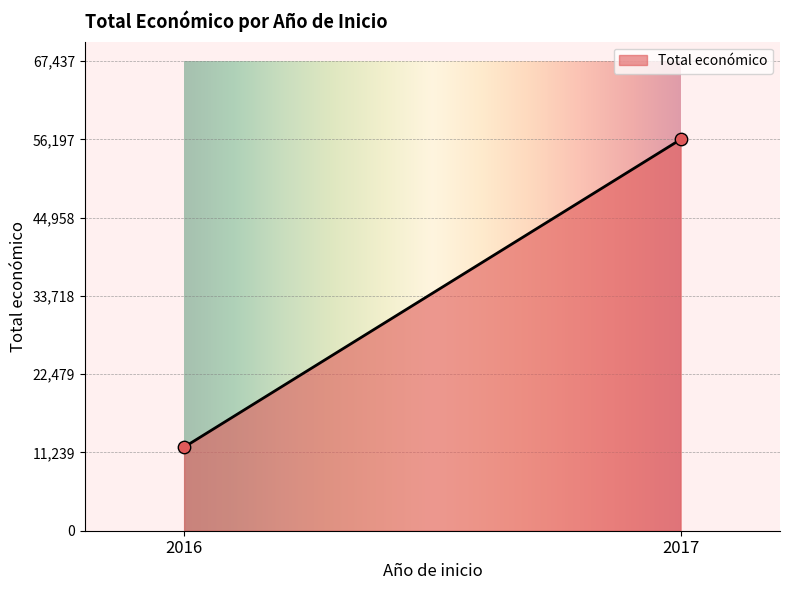

What is the range of Y values (max minus min)?

44198